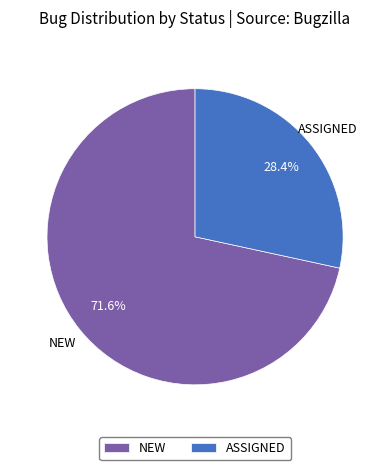

Count the number of slices in the pie.

2